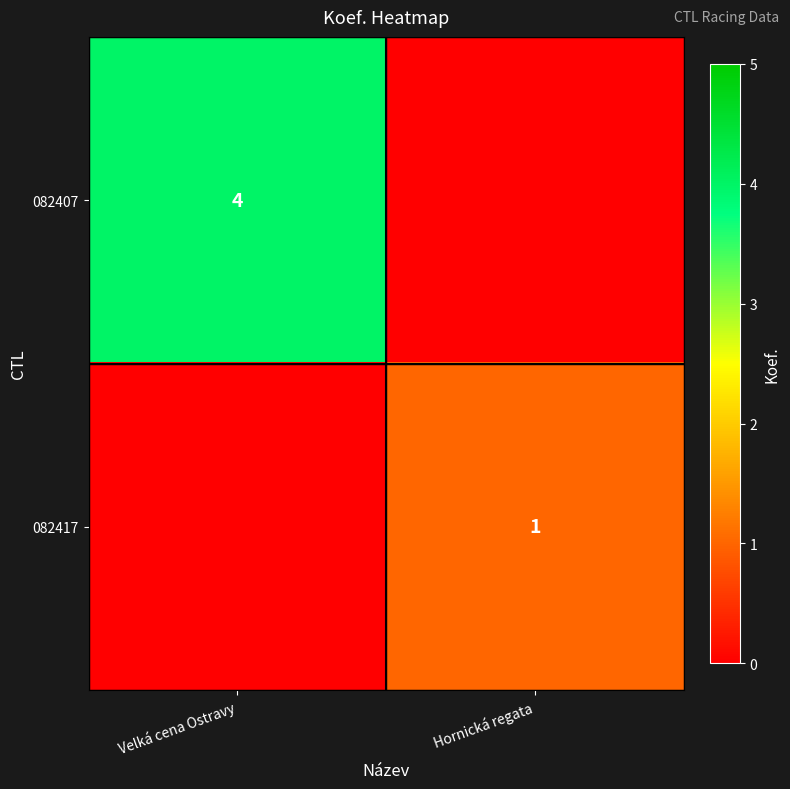

Which has a higher value, Hornická regata or Velká cena Ostravy?

Velká cena Ostravy